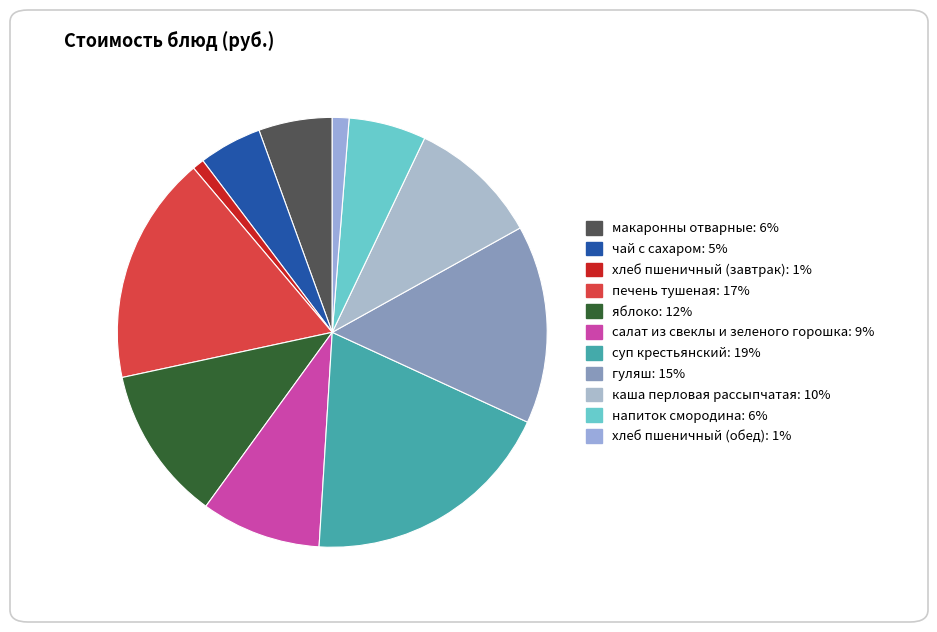

To the nearest percent, what portion does салат из свеклы и зеленого горошка represent?

9%